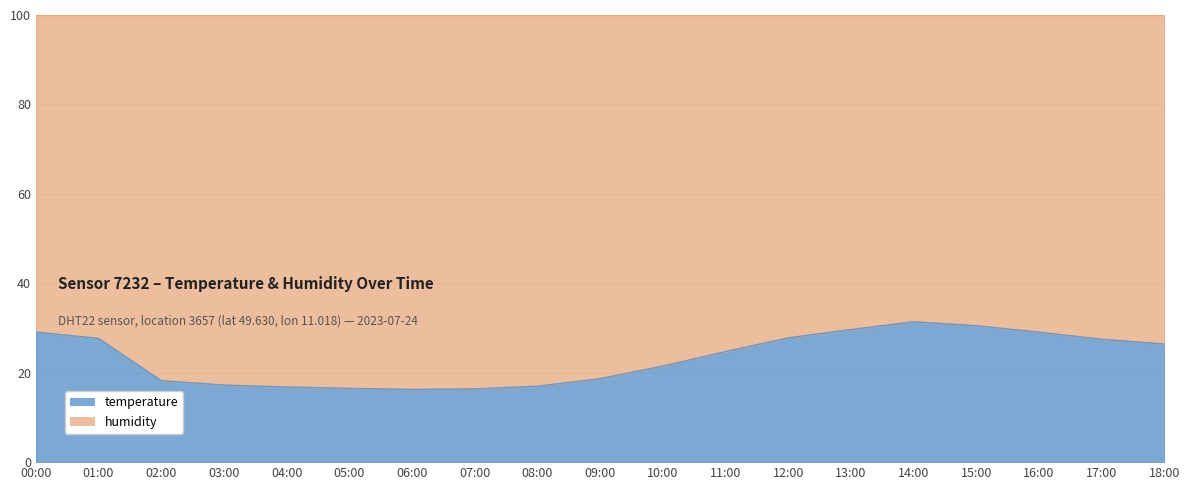

Which has a higher value, 08:00 or 02:00?

02:00